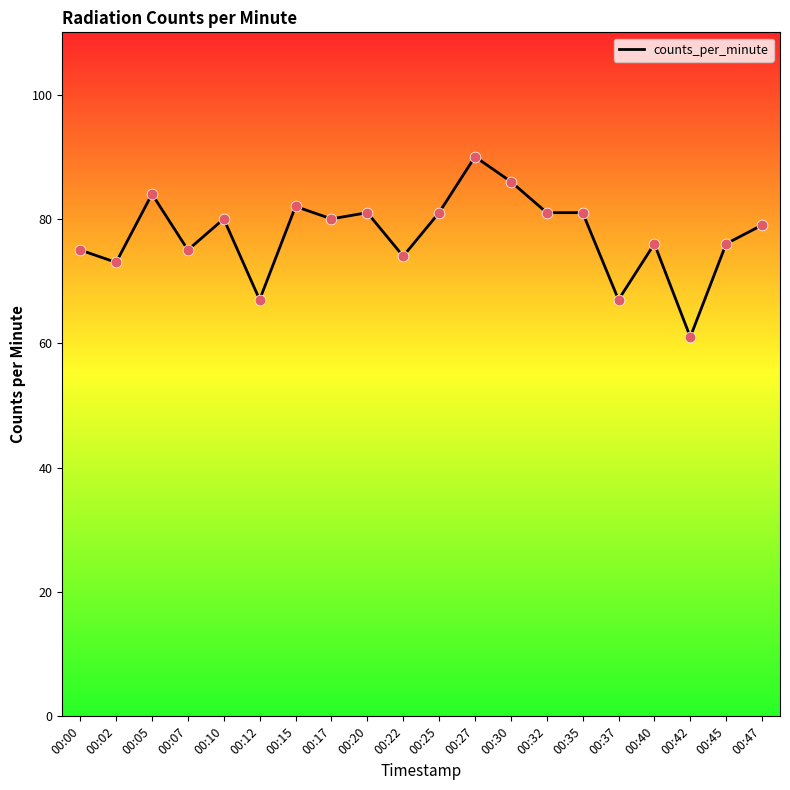

Between 00:07 and 00:42, which is larger?

00:07